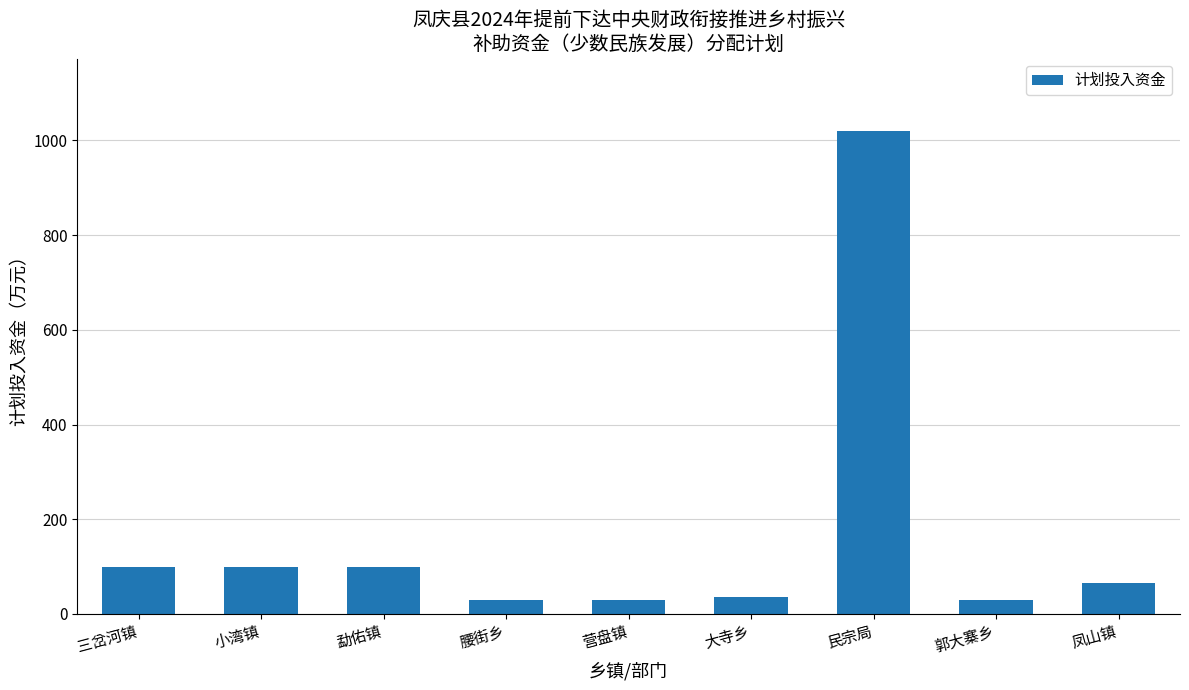

What is the greatest value displayed?

1020